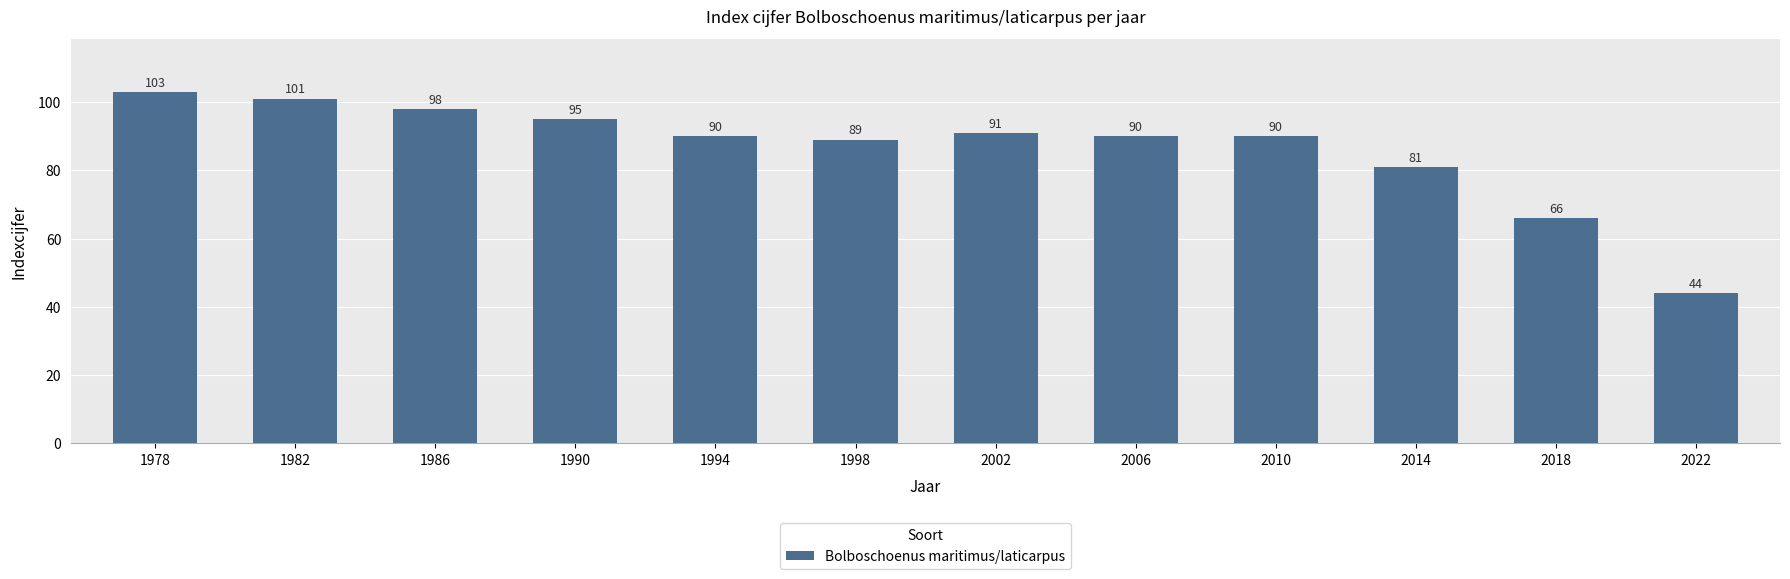

Which category has the highest value across all series?

1978